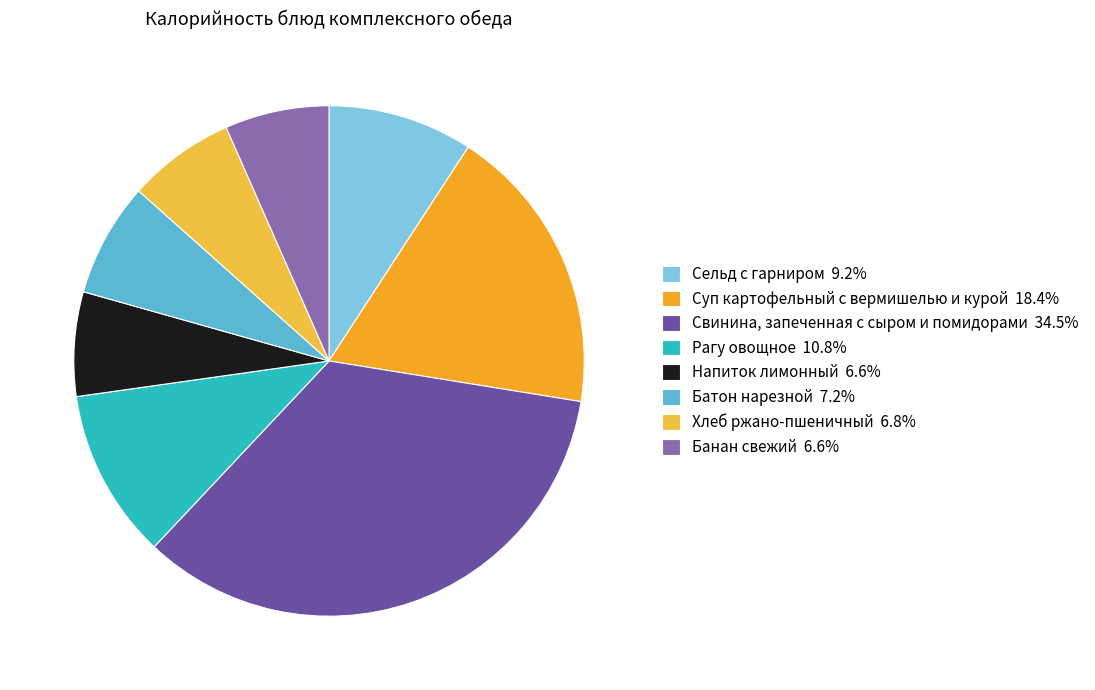

Rank the categories by value from lowest to highest.

Напиток лимонный, Банан свежий, Хлеб ржано-пшеничный, Батон нарезной, Сельд с гарниром, Рагу овощное, Суп картофельный с вермишелью и курой, Свинина, запеченная с сыром и помидорами